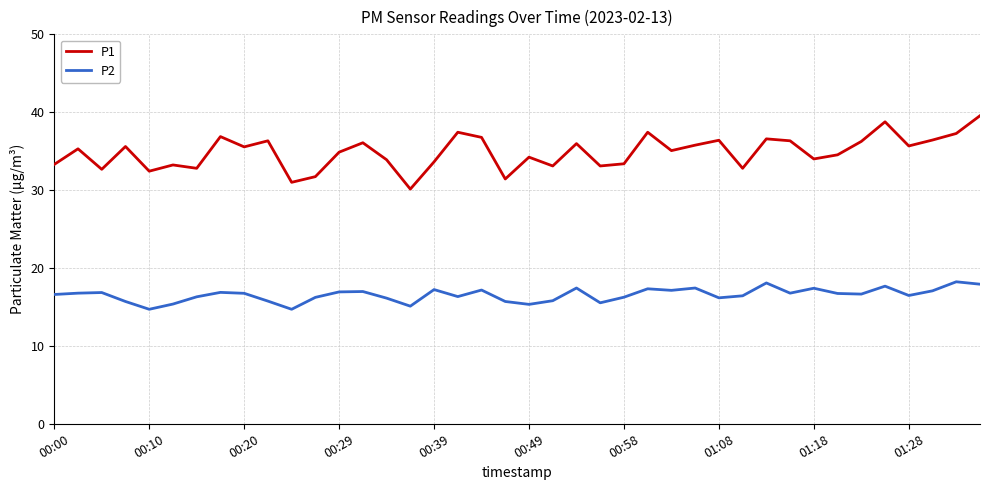

Which series has the largest range (max minus min)?

P1